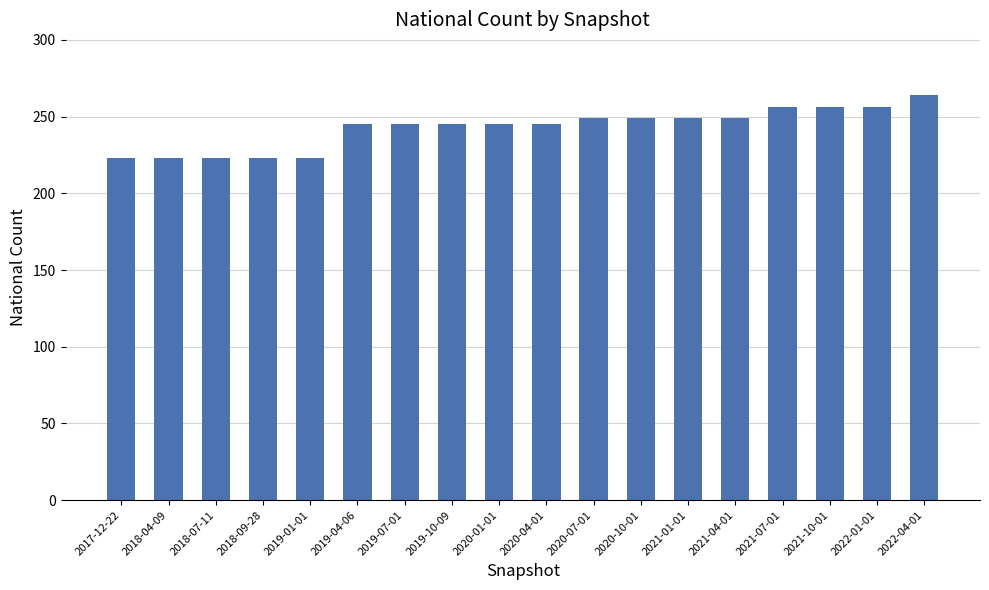

At which category does the chart reach its peak across all series?

2022-04-01